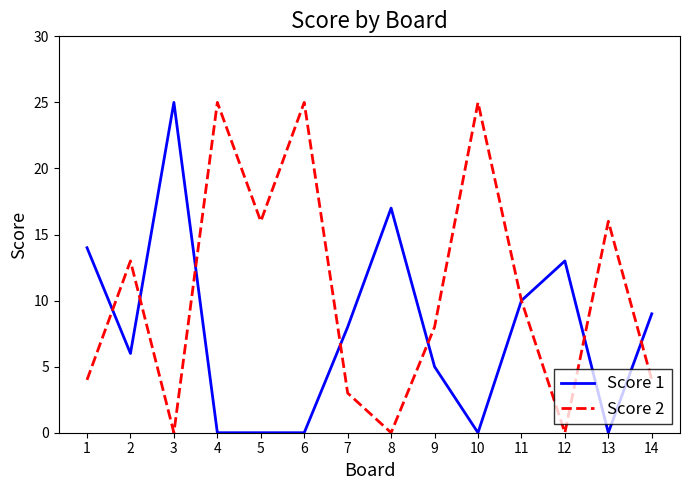

What is the difference between the Score 1 values at 7 and 4?

8